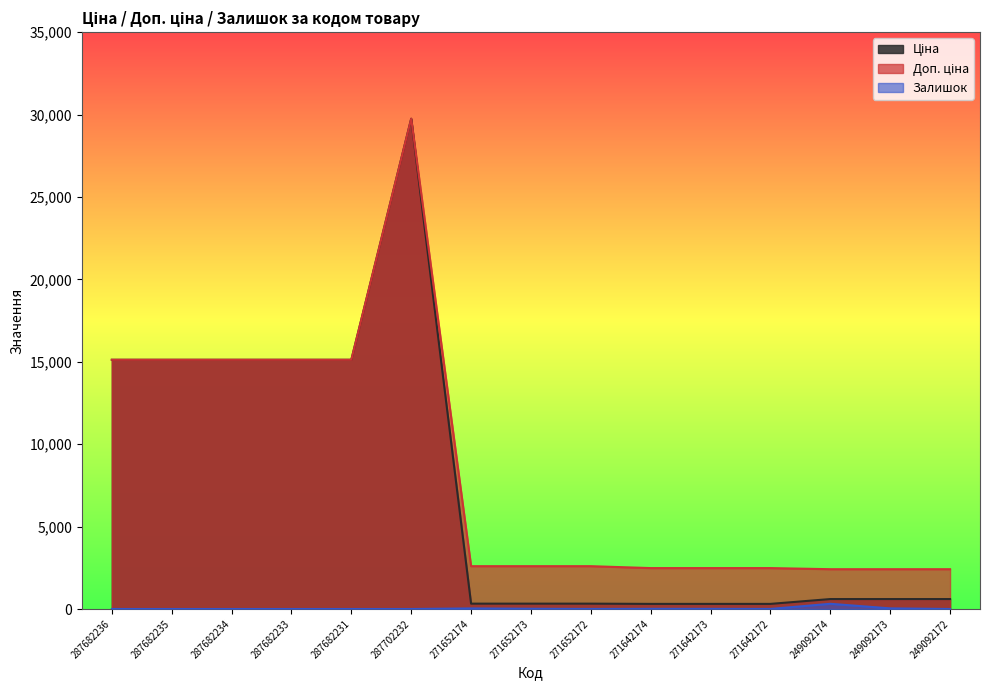

How many series are shown in this chart?

3